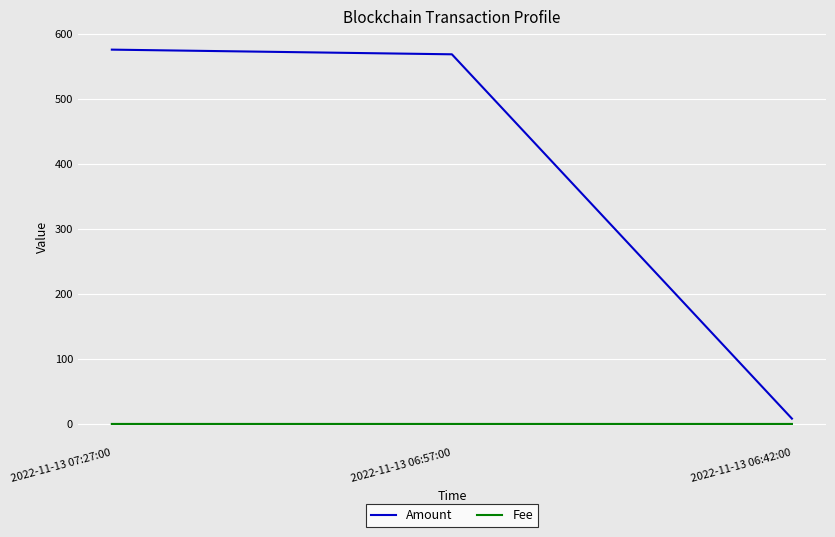

Which series changed the most between 2022-11-13 07:27:00 and 2022-11-13 06:42:00?

Amount